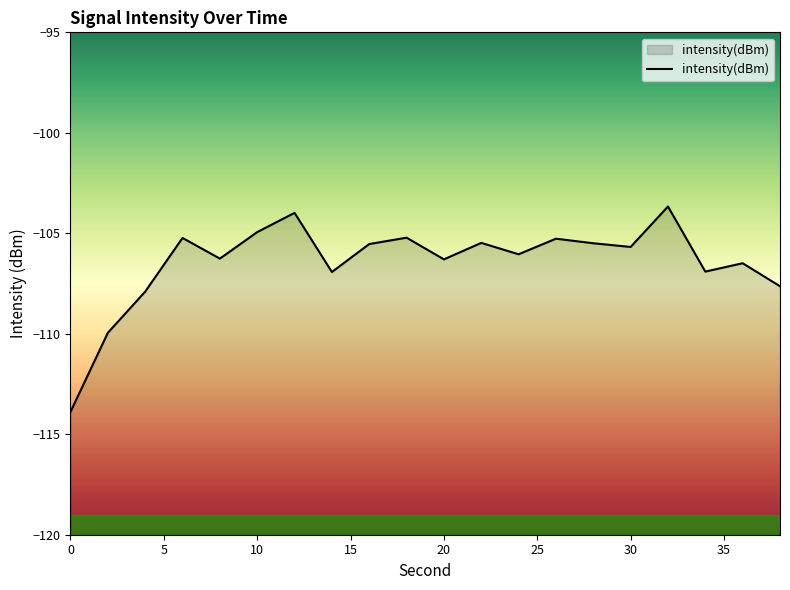

What is the greatest value displayed?

-103.7